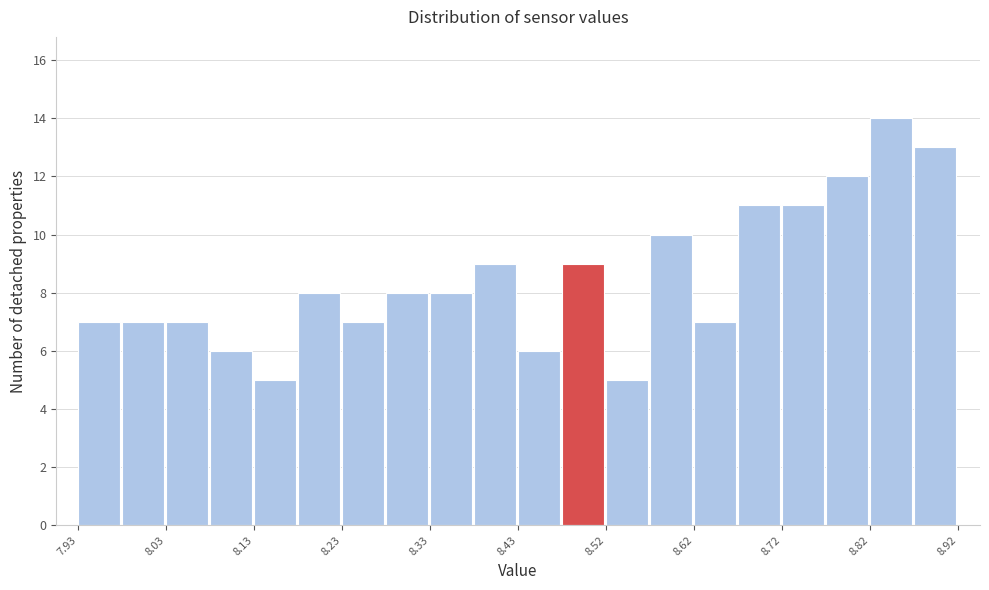

Over which range of the x-axis is the bar tallest?

8.82 to 8.87